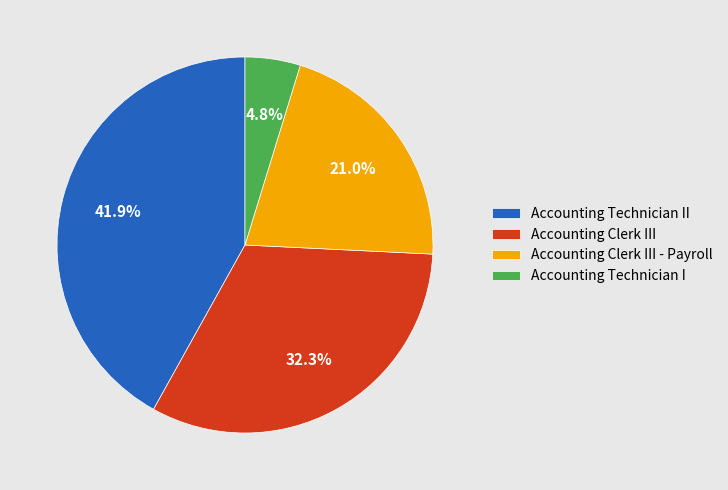

What is the ratio of the value at Accounting Technician II to the value at Accounting Clerk III - Payroll?

2.0